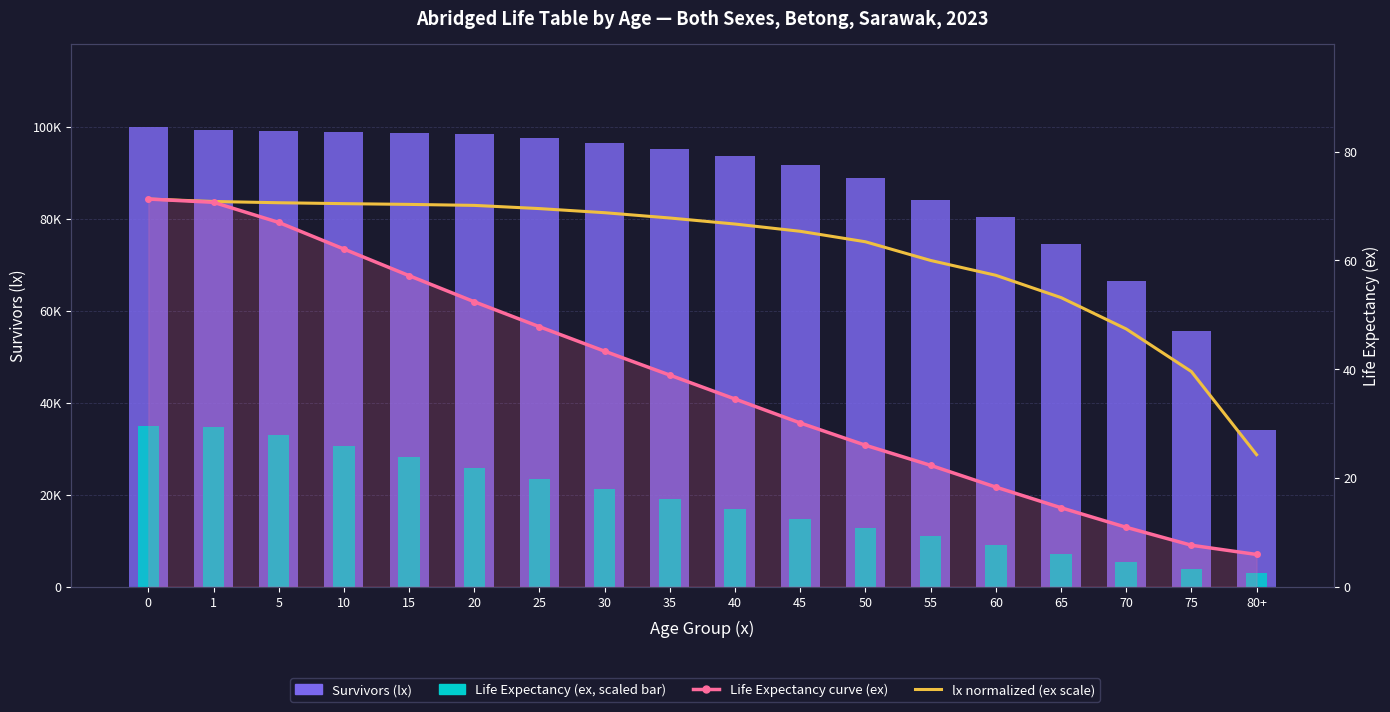

True or false: lx normalized (ex scale) has a value of 45.3 at 10.

False